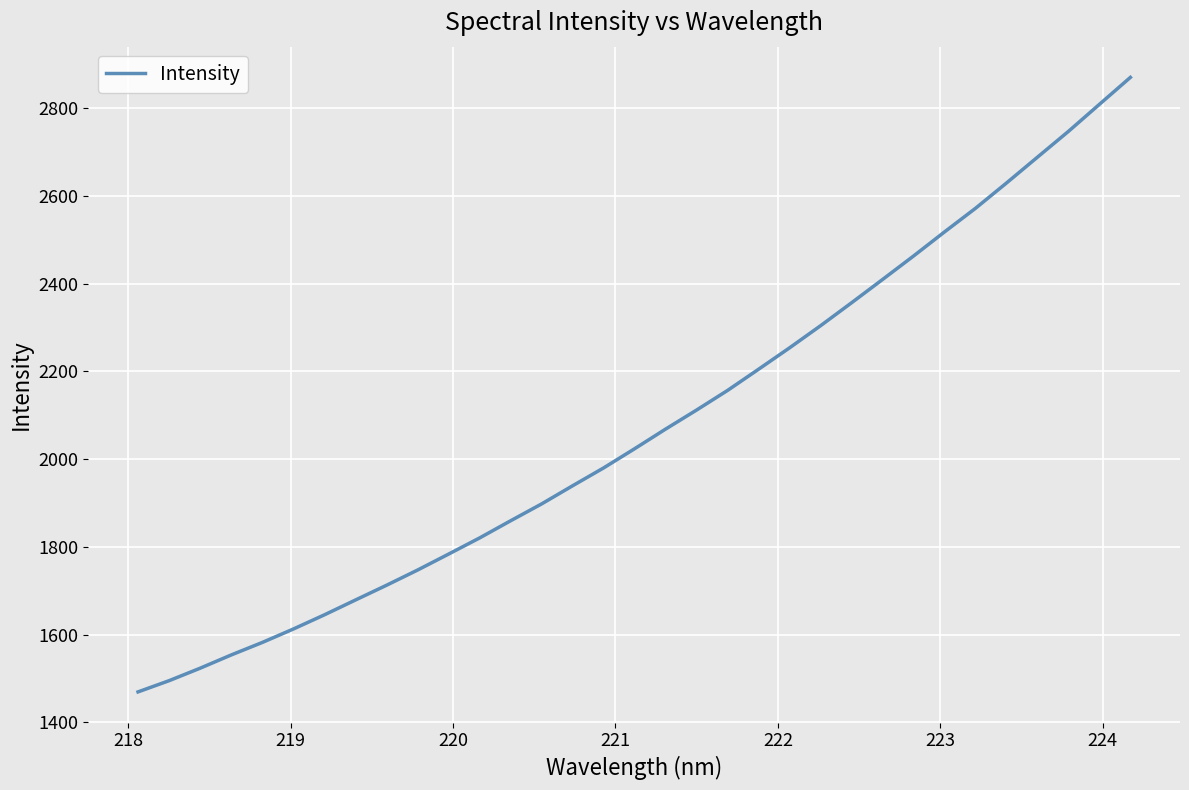

What is the difference between the maximum and minimum values?

1400.6